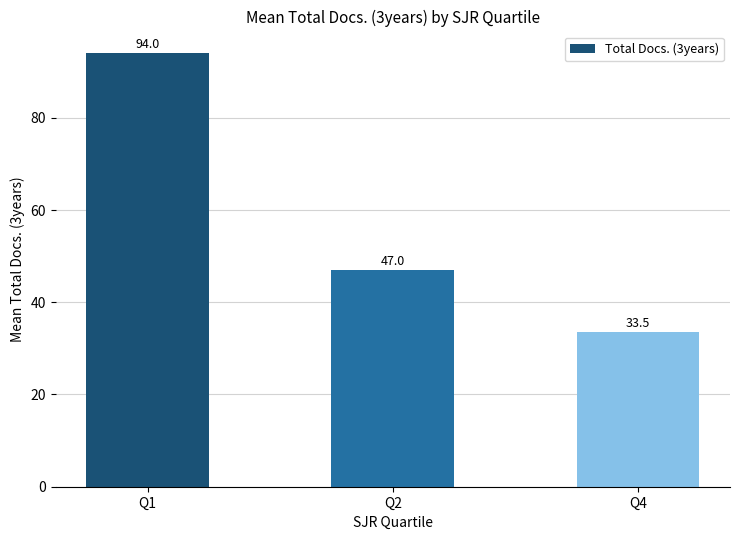

The value at Q4 is 8.7. True or false?

False